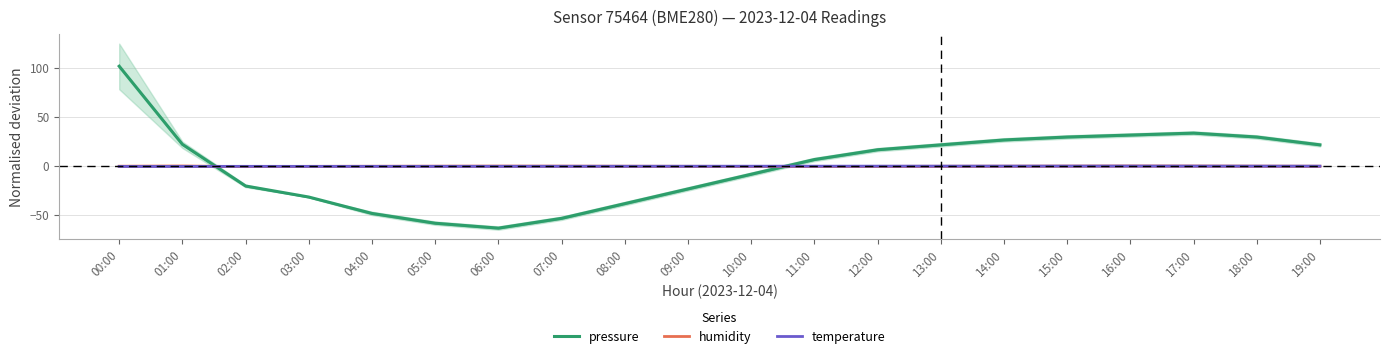

What is the value of the temperature point at the 18th from the left?

0.1